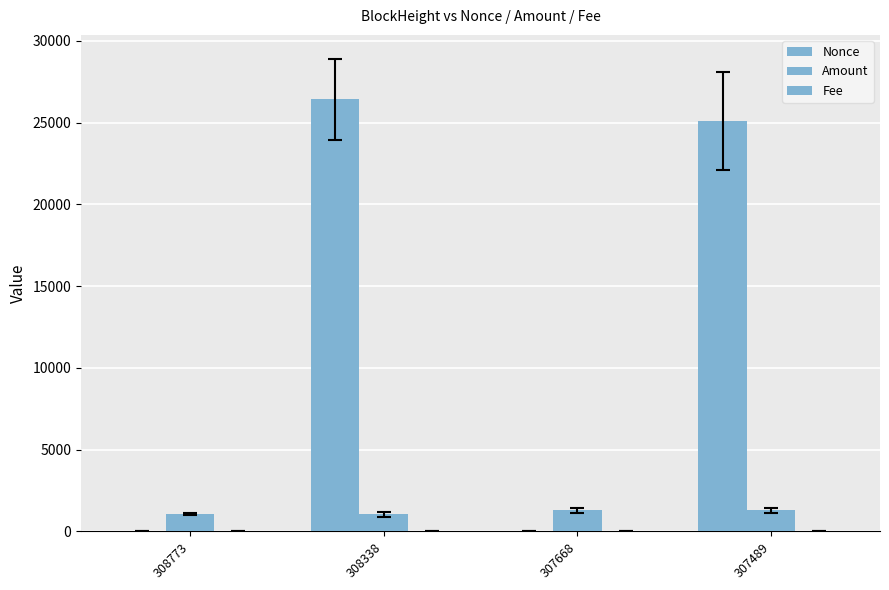

How many values in the Amount series exceed 1279?

2